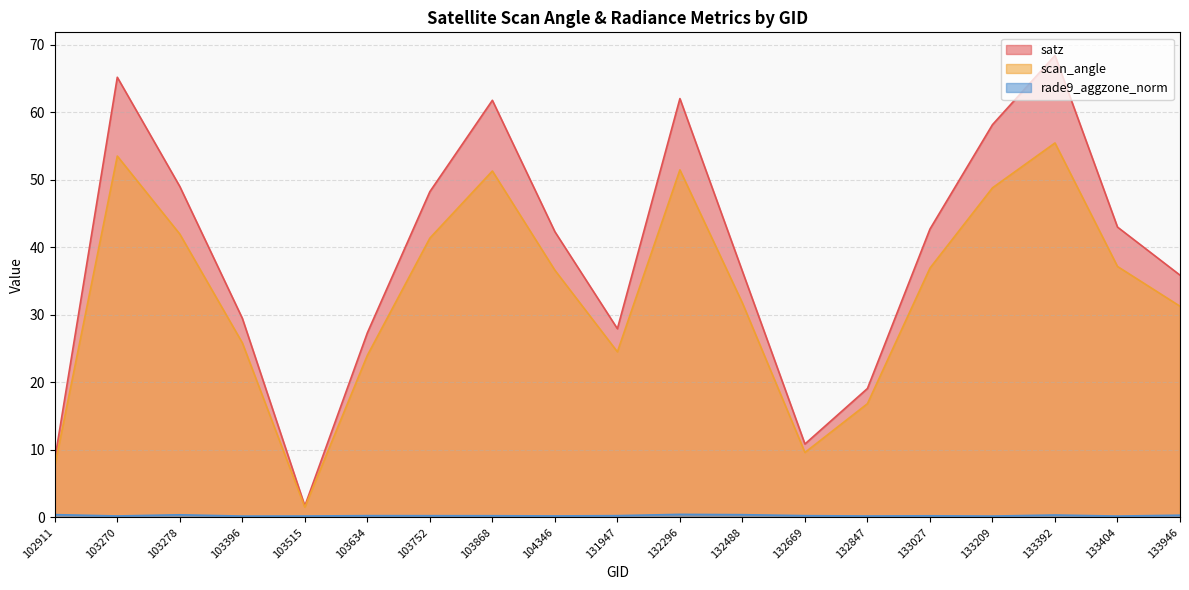

At which category does the chart reach its peak across all series?

133392